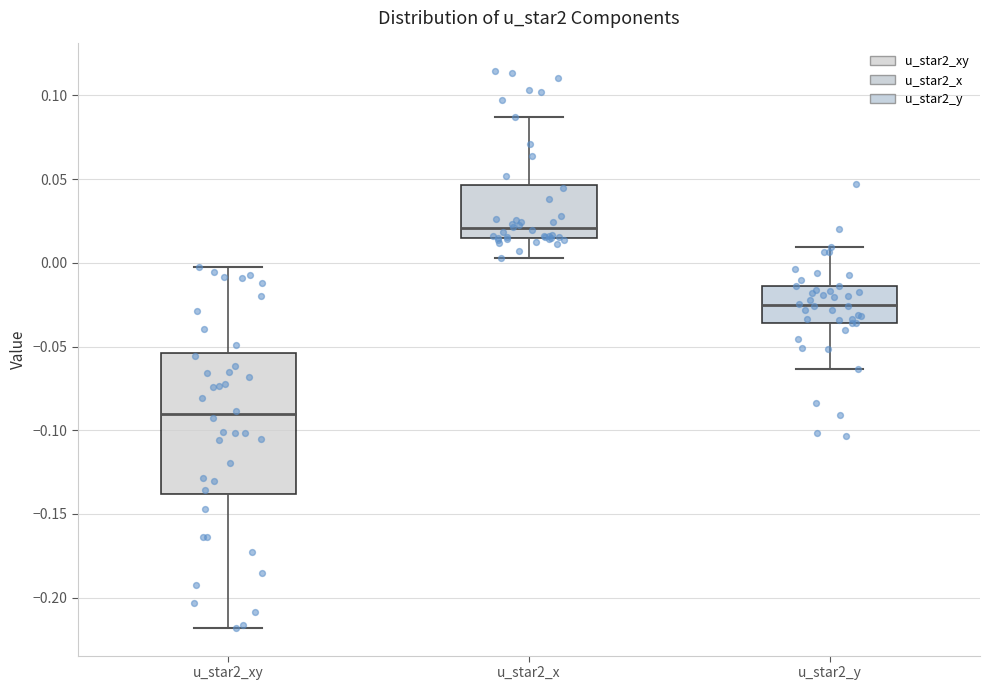

Where is the lower edge of the box for u_star2_xy on the y-axis? The values are not printed on the chart, so give them approximately, as read against the axis.

-0.140